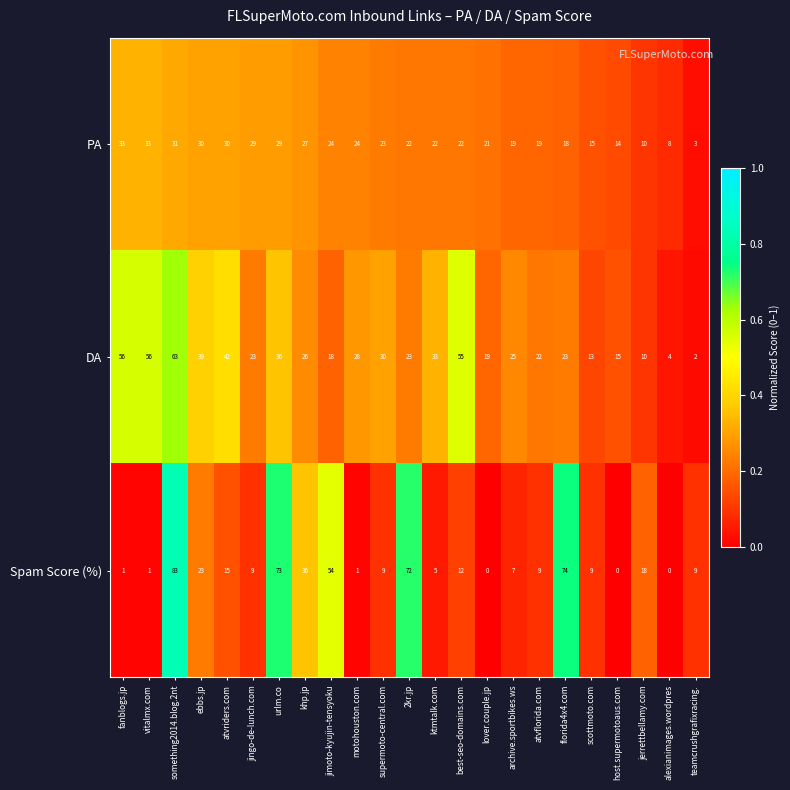

At which label does DA first exceed 25?

fanblogs.jp